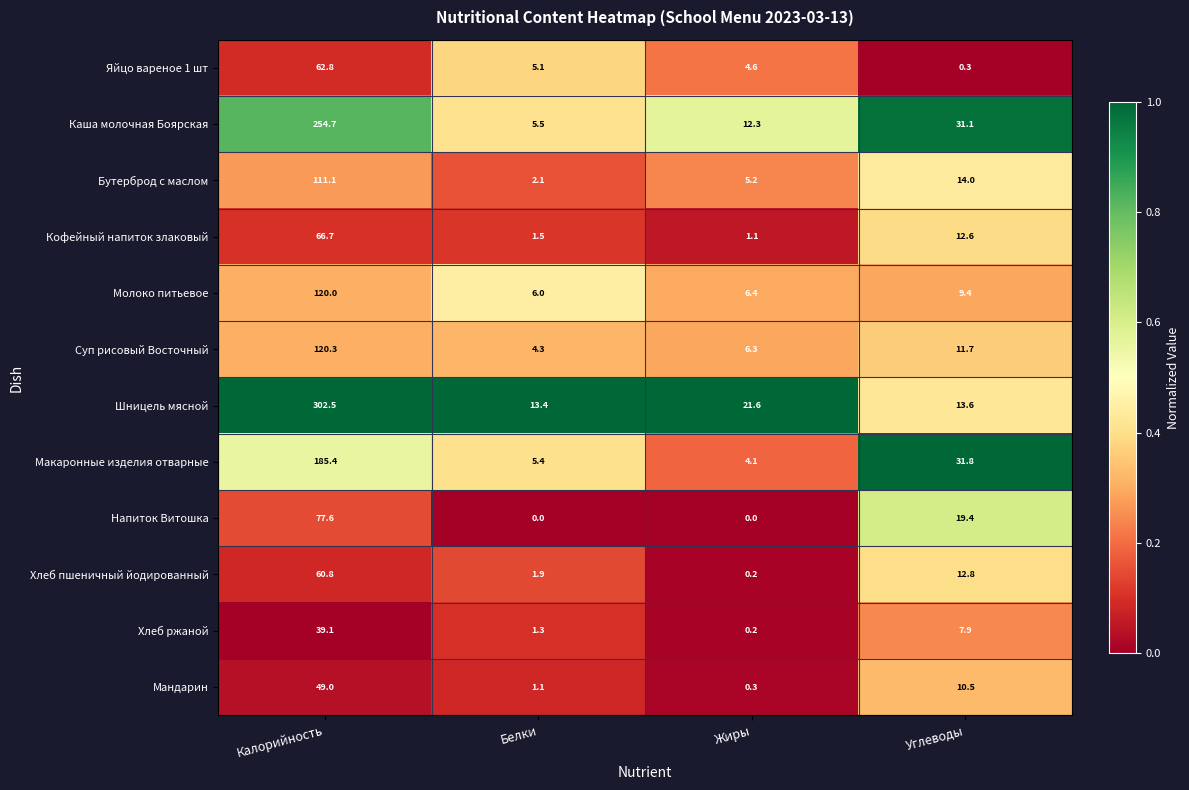

What is the greatest value displayed?

302.5